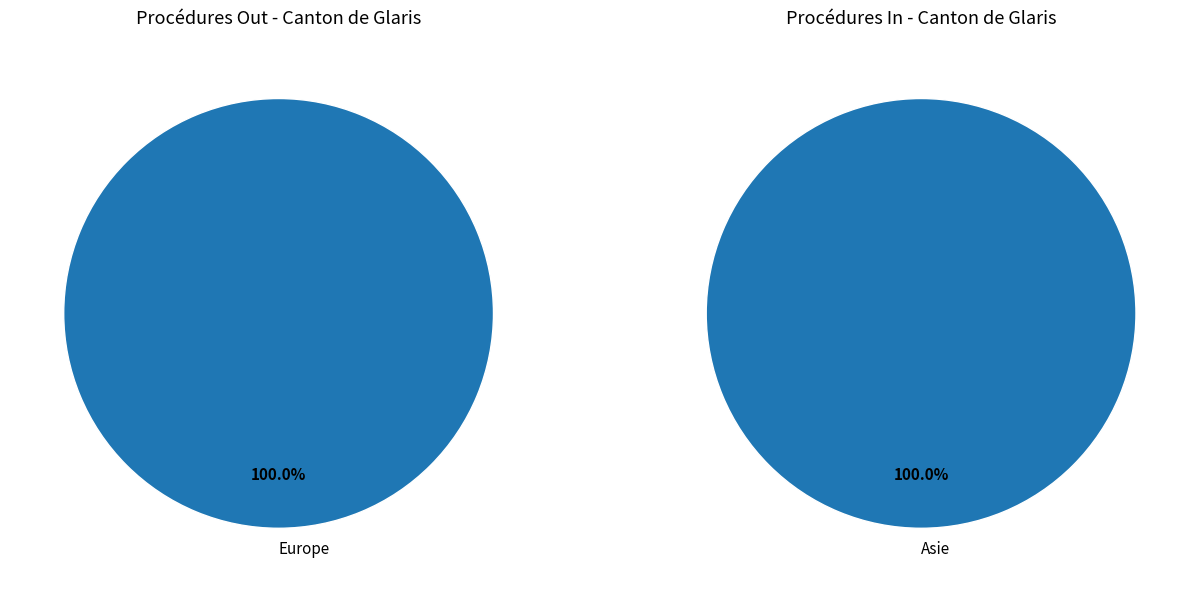

Is it true that Afrique is 14% of the pie?

False